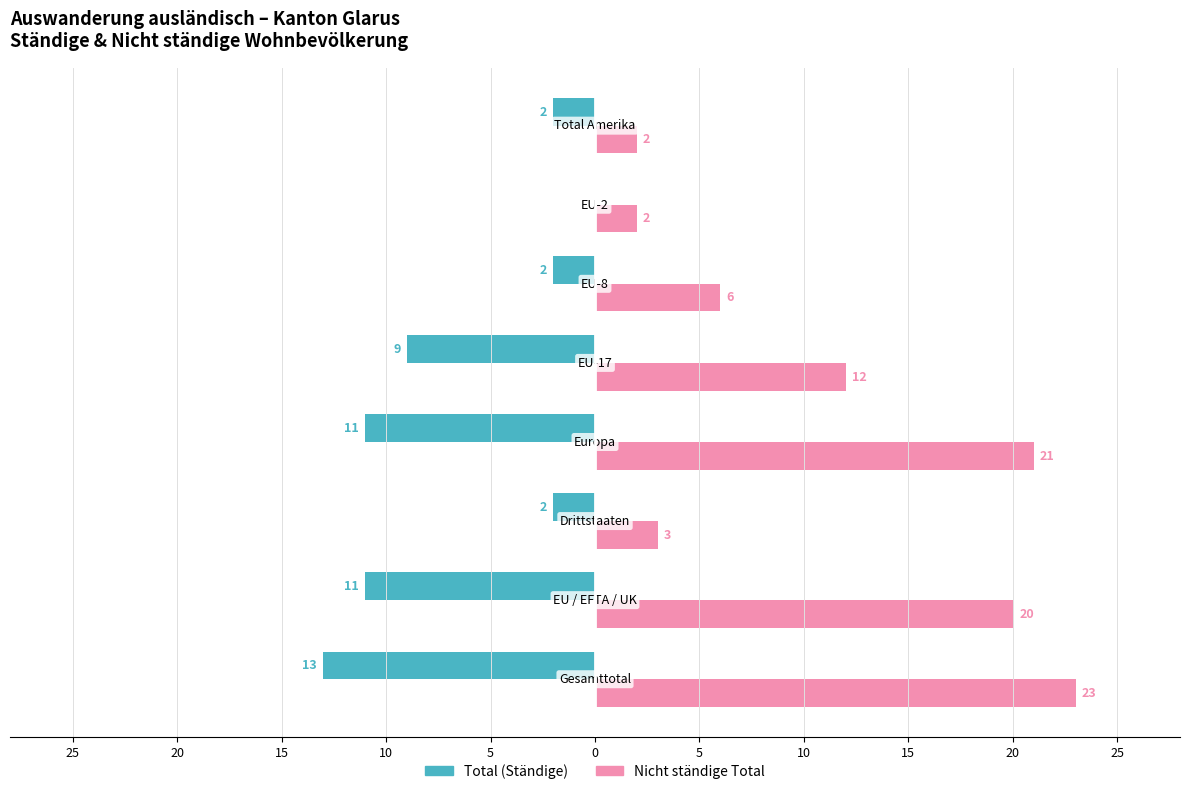

What is the sum of all Nicht ständige Total values?

89